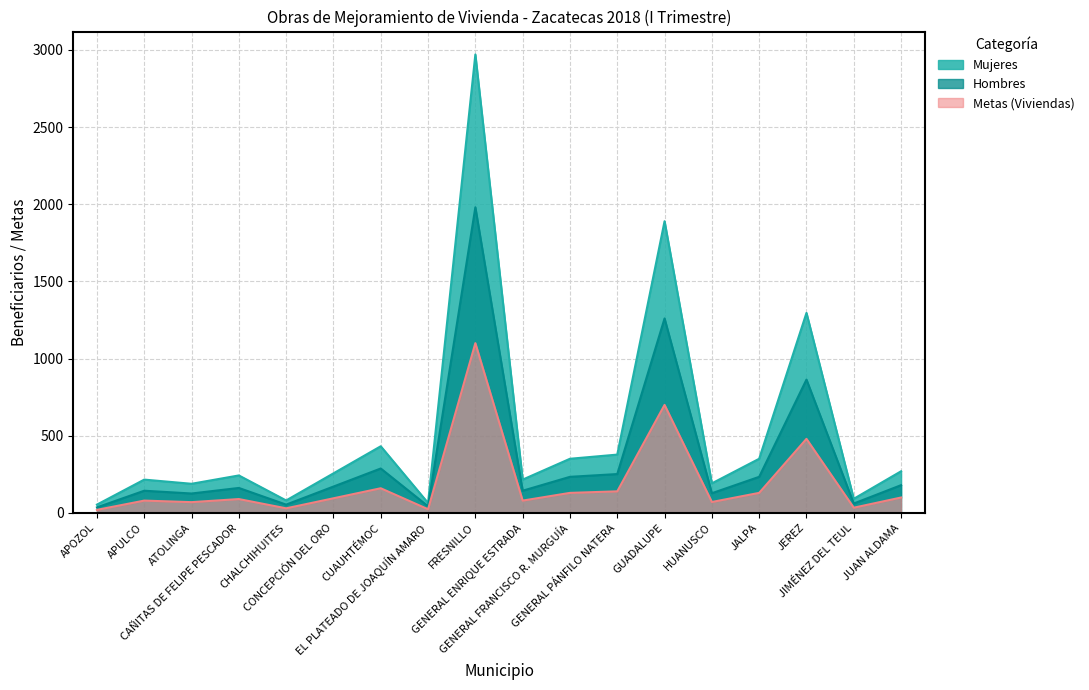

Does the chart have visible grid lines?

Yes